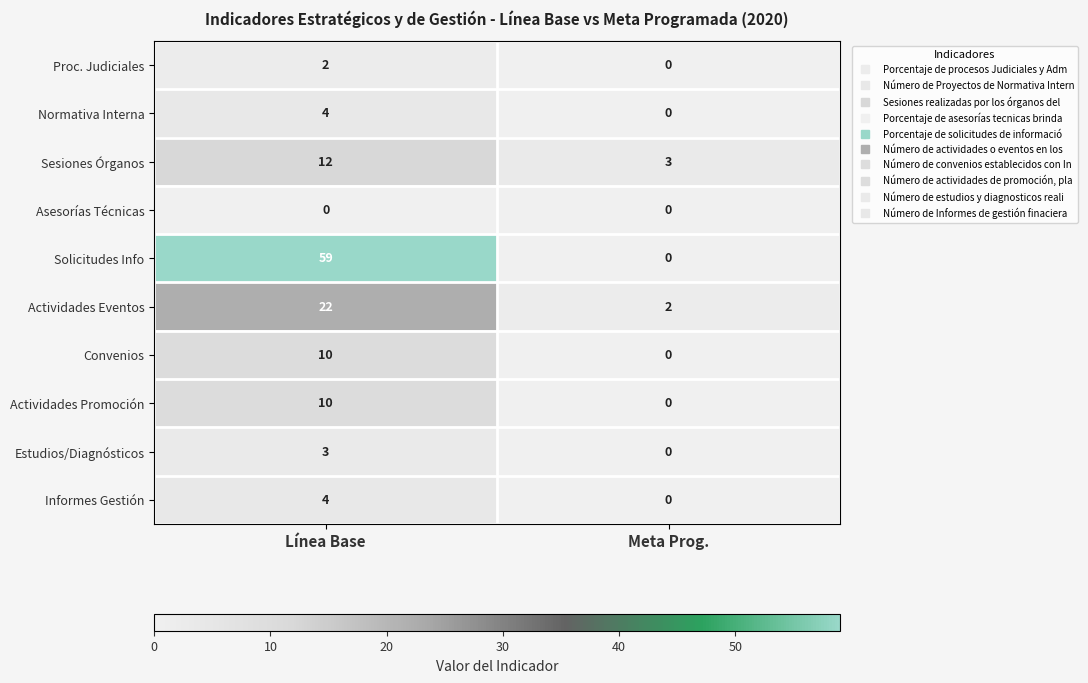

What is the maximum value for Convenios?

10